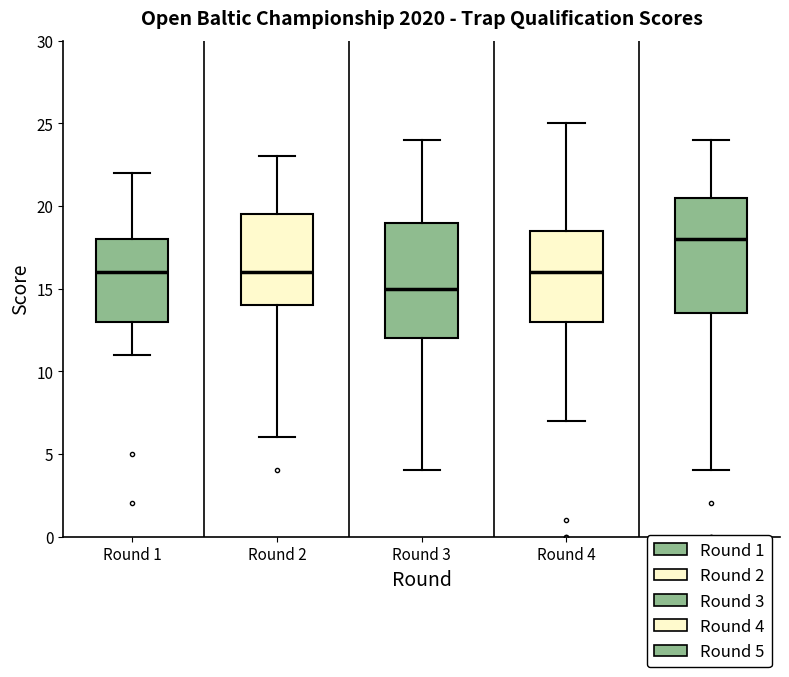

Reading left to right, transcribe this box plot: for each box, give where its median line is, the range the box spans, and where its two whiskers end, as read against the y-axis. The values are not printed on the chart, so give them approximately, as read against the axis.

Round 1: median 16.0, box 13.0 to 18.0, whiskers 11.0 to 22.0
Round 2: median 16.0, box 14.0 to 19.5, whiskers 6.0 to 23.0
Round 3: median 15.0, box 12.0 to 19.0, whiskers 4.0 to 24.0
Round 4: median 16.0, box 13.0 to 18.5, whiskers 7.0 to 25.0
Round 5: median 18.0, box 13.5 to 20.5, whiskers 4.0 to 24.0